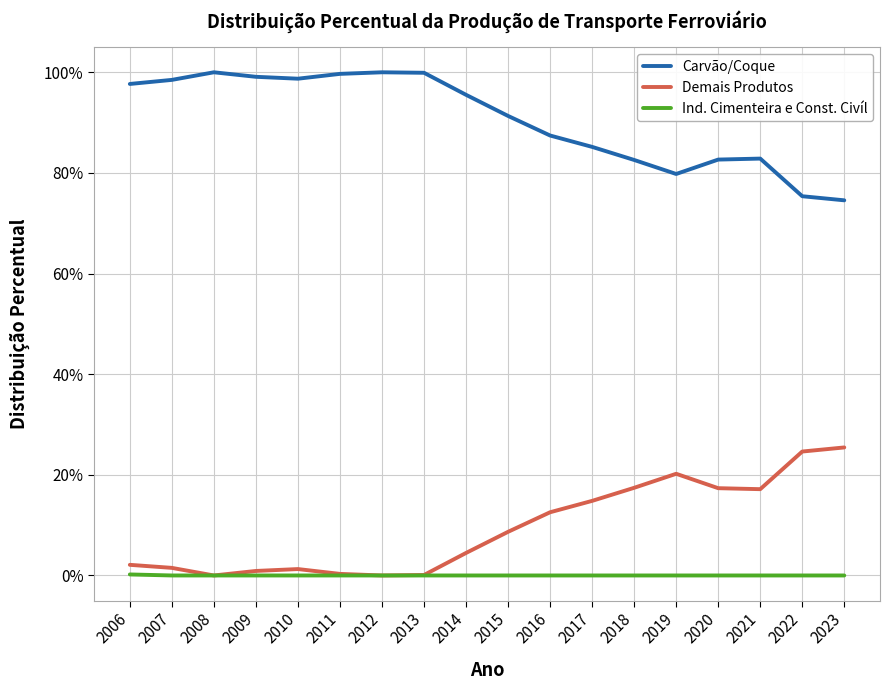

Does the chart have visible grid lines?

Yes